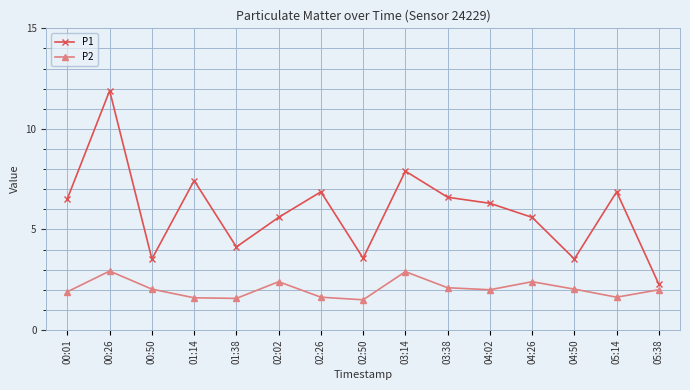

How many data points does each series have?

15